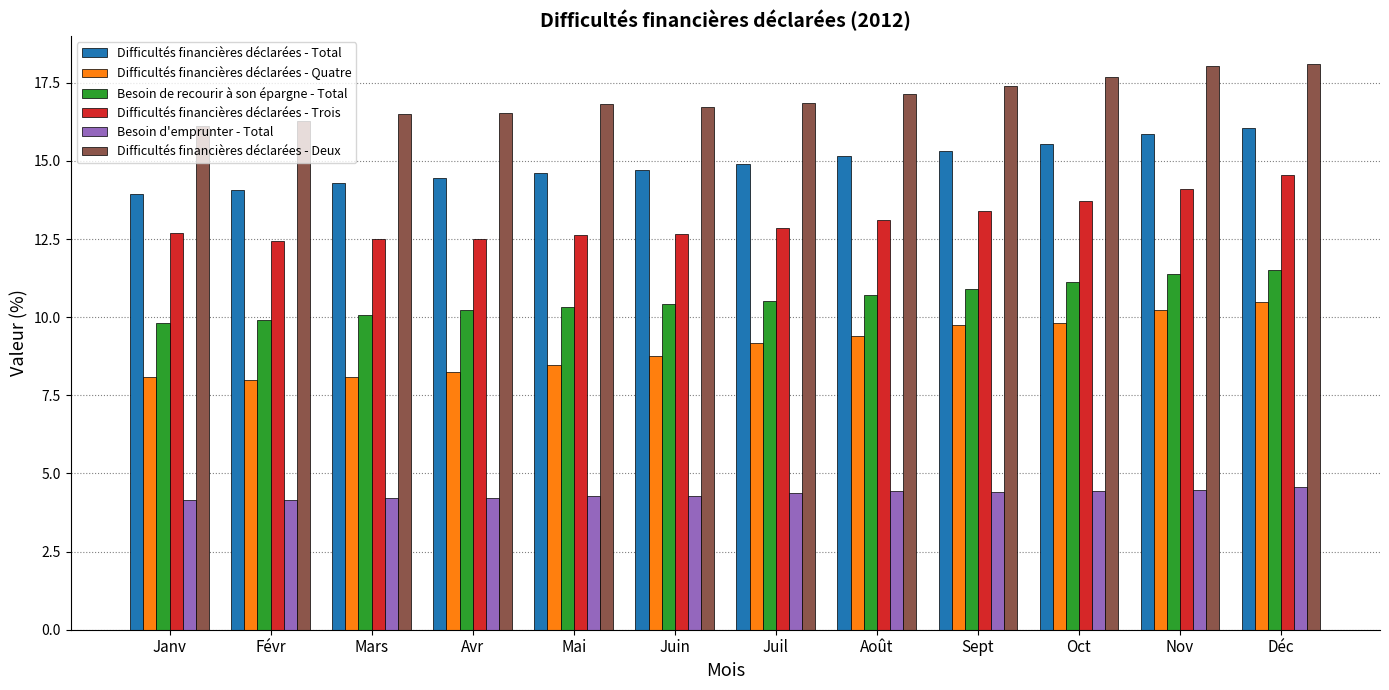

The Besoin d'emprunter - Total series shows 4.4 at Juil. True or false?

True